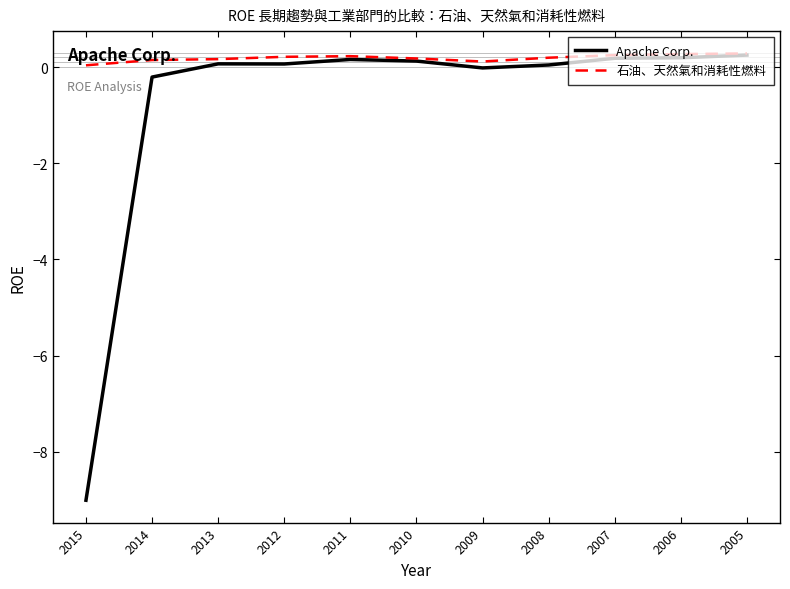

What is the highest value of the Apache Corp. series?

0.2